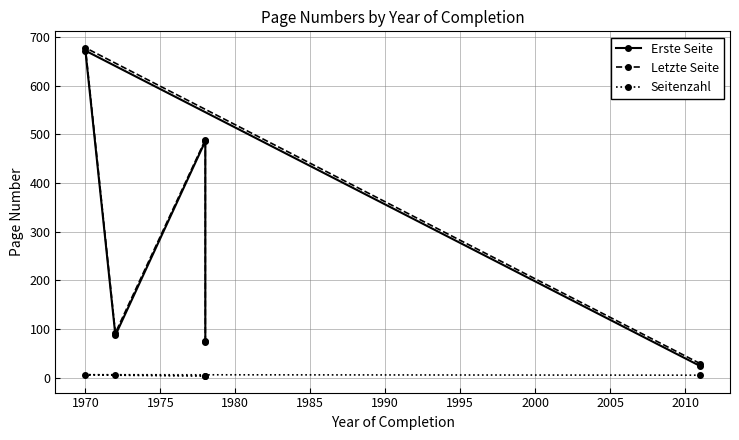

Between 1975 and 1980, which is larger?

1980